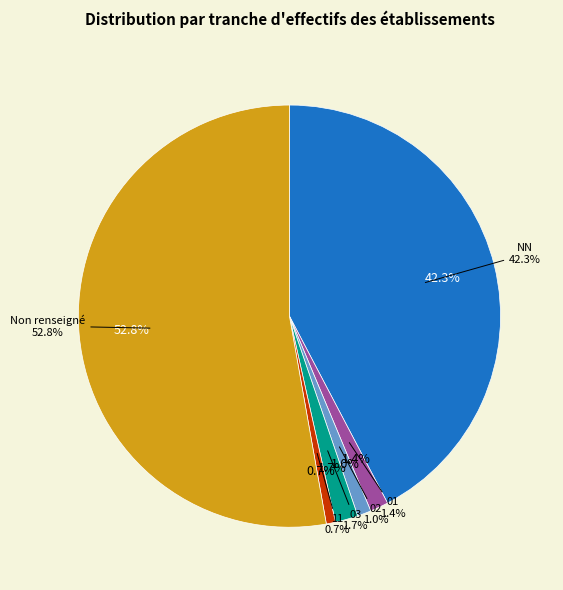

To the nearest percent, what percentage of the pie is ?

53%